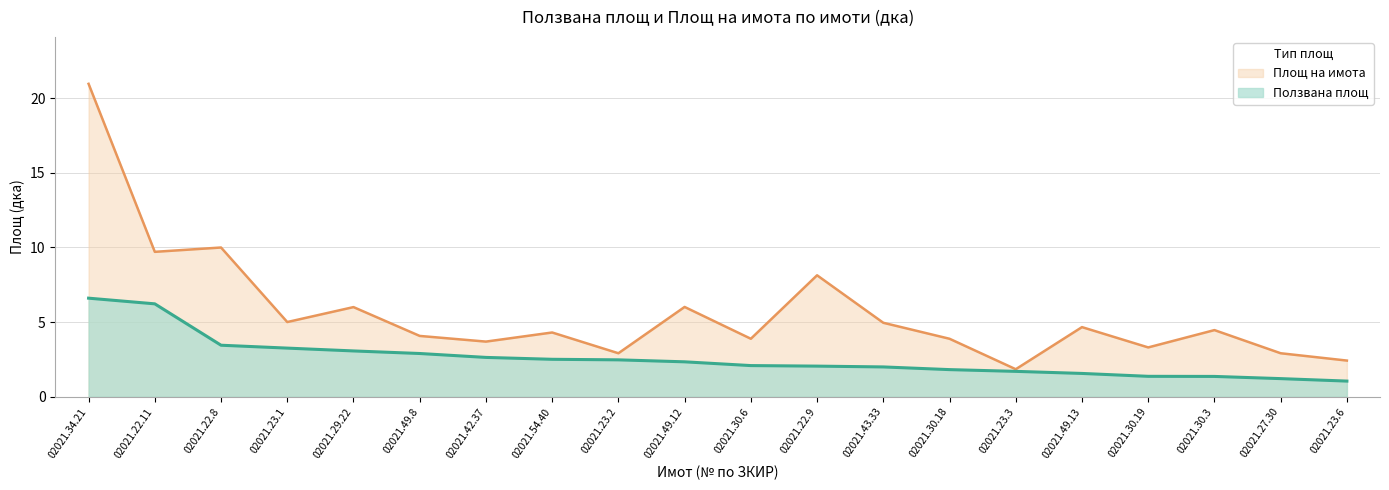

Does the chart have visible grid lines?

Yes